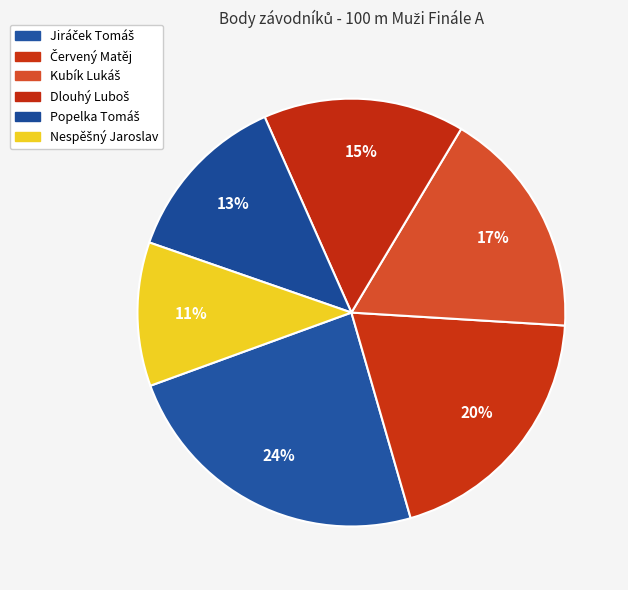

Rank the categories by value from highest to lowest.

Jiráček Tomáš, Červený Matěj, Kubík Lukáš, Dlouhý Luboš, Popelka Tomáš, Nespěšný Jaroslav